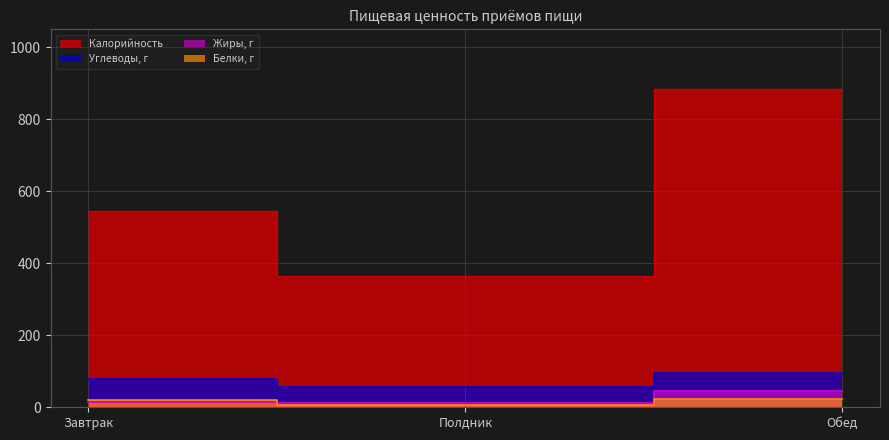

The value of Калорийность at Завтрак is 283. True or false?

False